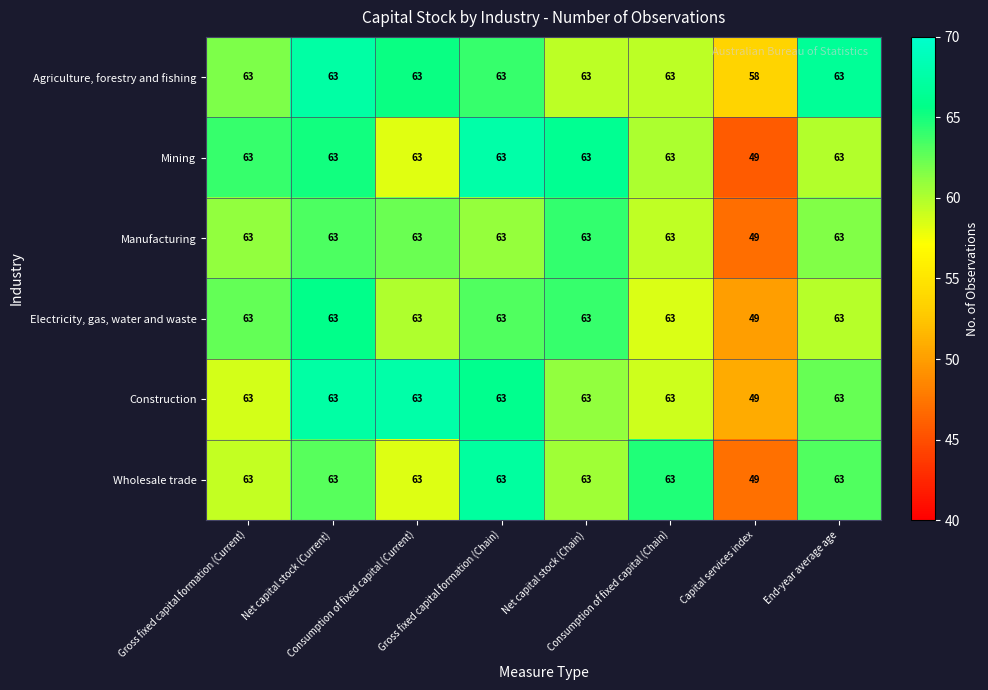

At how many categories does at least one series exceed 49?

8